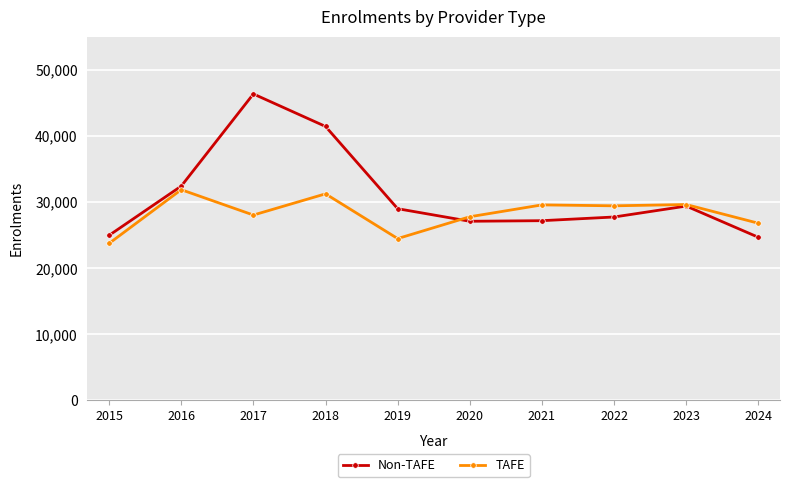

At which category does TAFE reach its first local valley?

2017